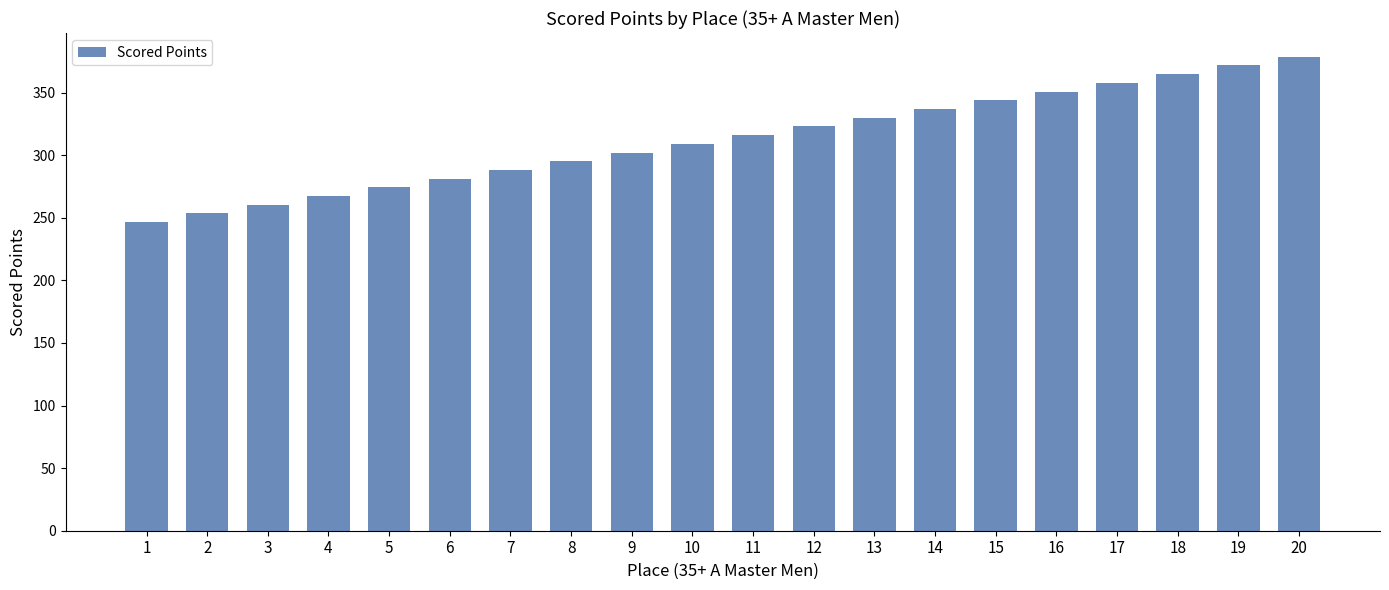

List the labels in order of value, largest first.

20, 19, 18, 17, 16, 15, 14, 13, 12, 11, 10, 9, 8, 7, 6, 5, 4, 3, 2, 1